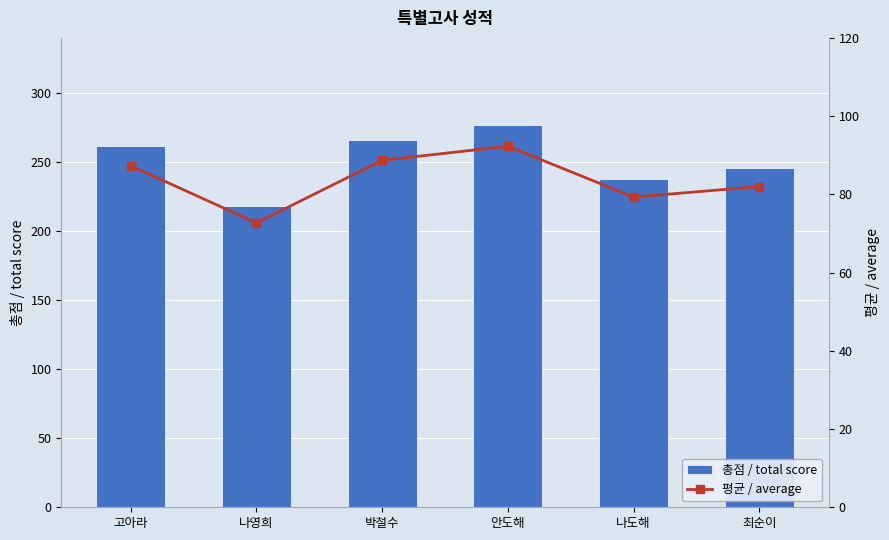

The 총점 / total score series shows 176.1 at 고아라. True or false?

False